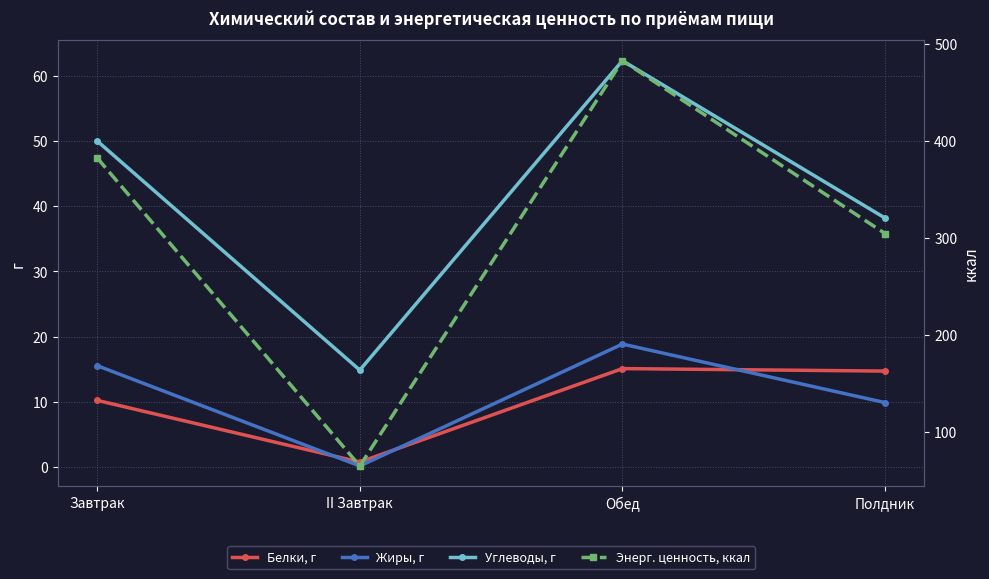

Between which two adjacent categories do Жиры, г and Белки, г first intersect?

Завтрак and II Завтрак